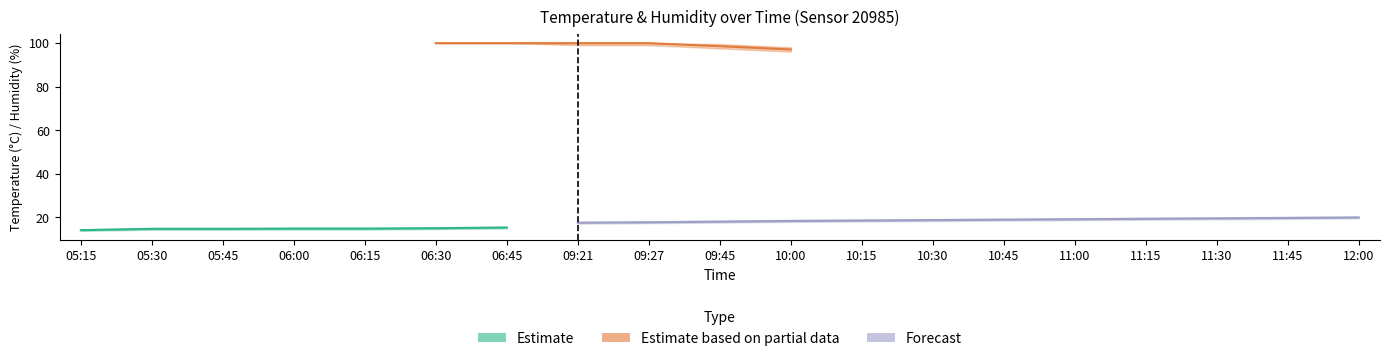

The value of temperature at 12:00 is 19.9. True or false?

True